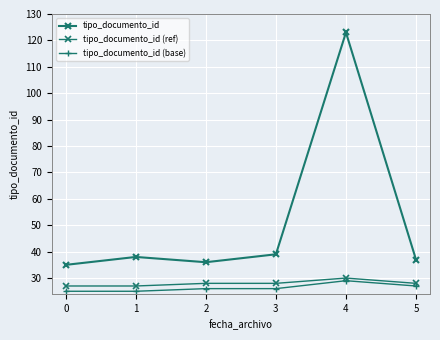

In tipo_documento_id (ref), how many points are higher than both neighbors (excluding endpoints)?

1